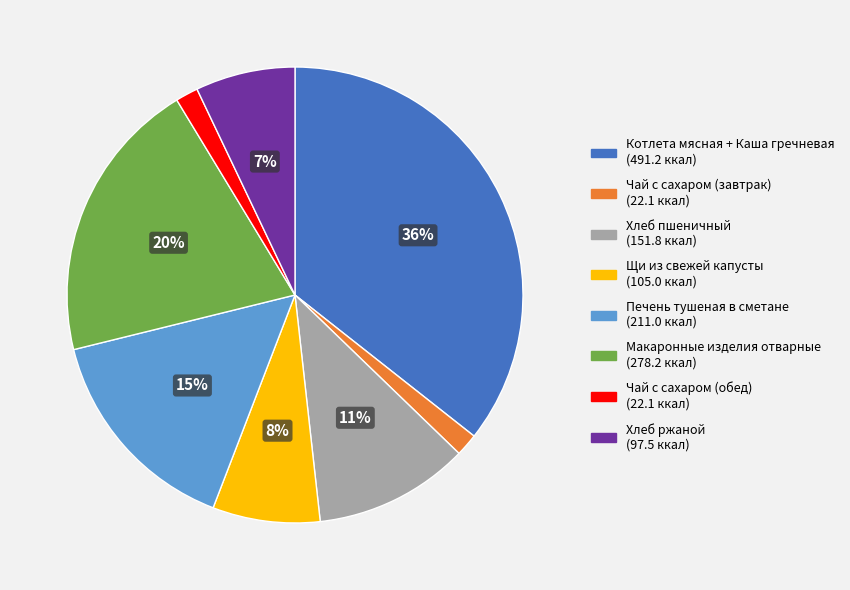

True or false: Хлеб пшеничный accounts for 23% of the total.

False